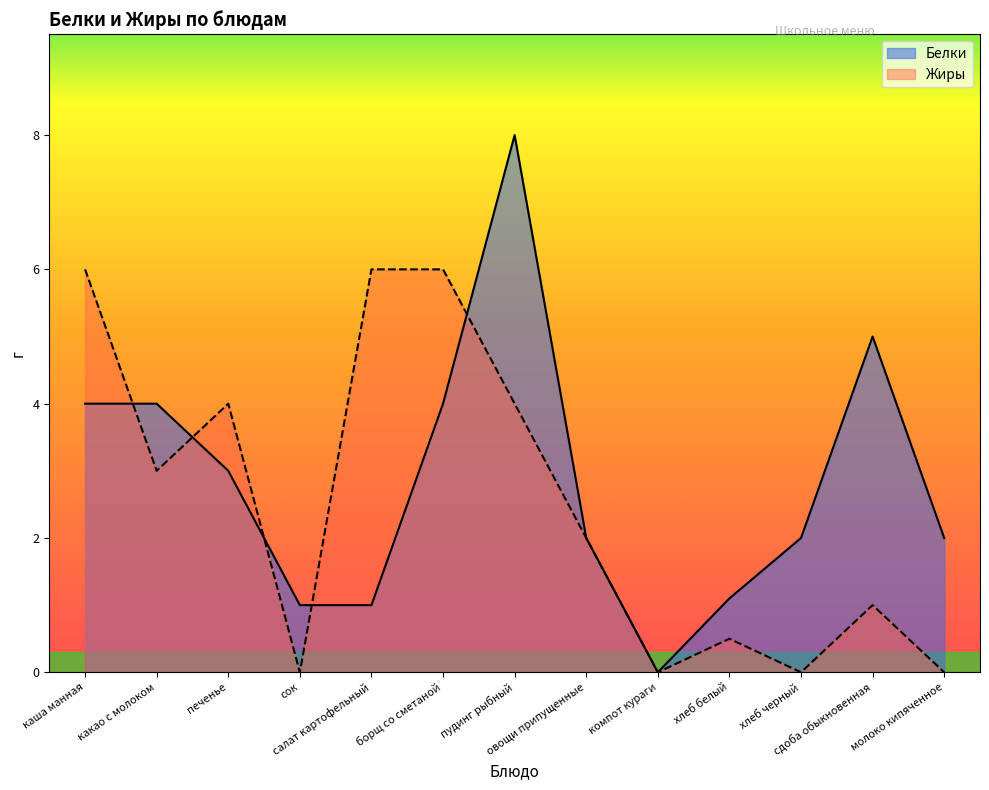

What is the average value of the Белки series?

2.9